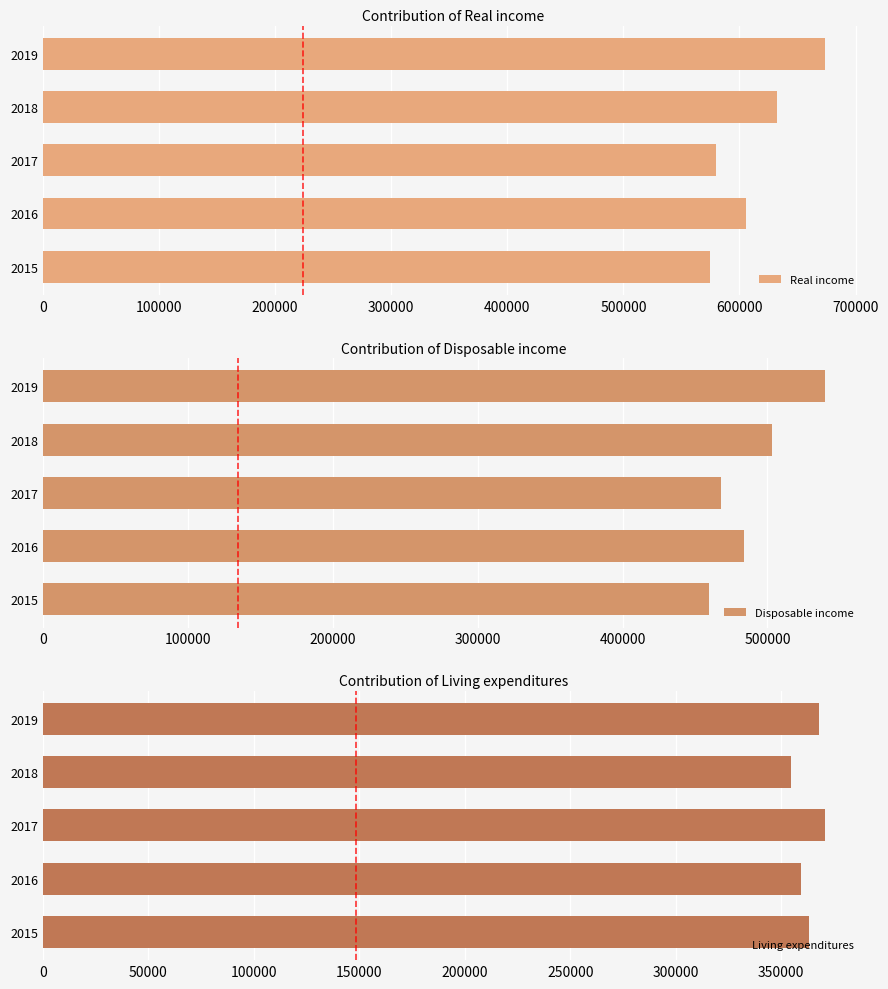

Which series has the widest spread of values?

Real income